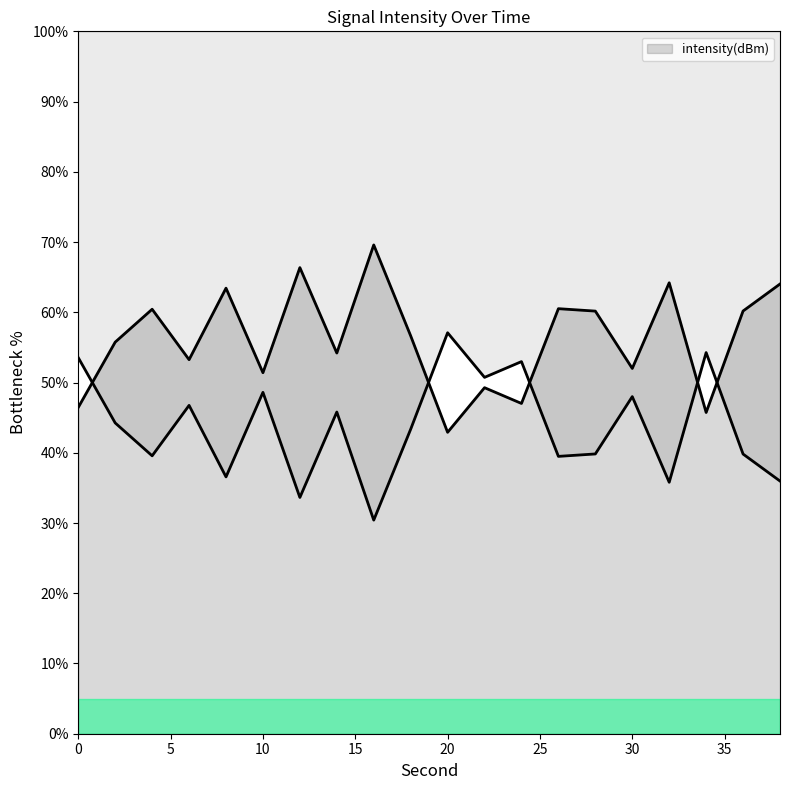

Does the chart have visible grid lines?

No